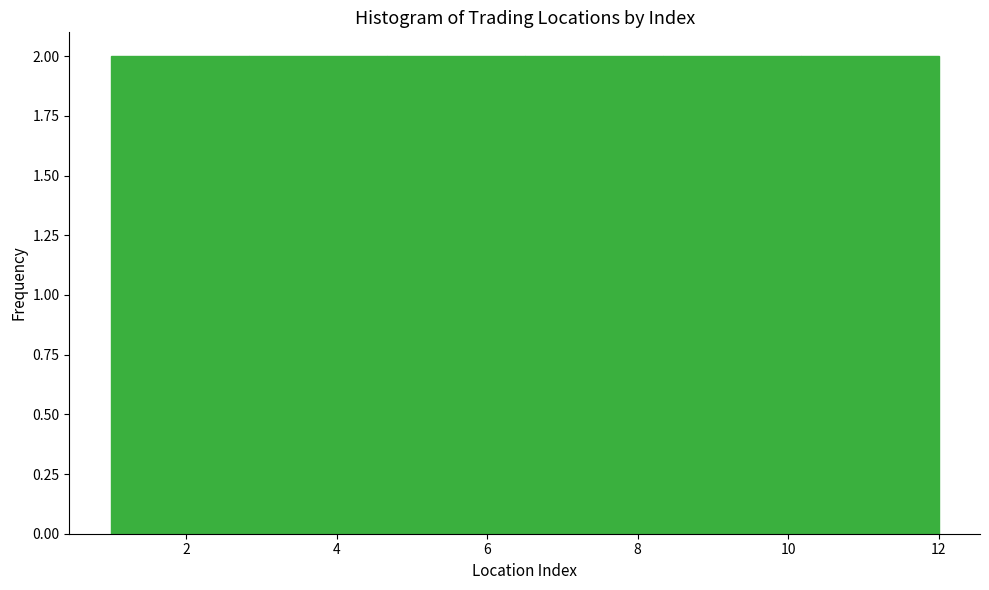

Reading left to right, transcribe this chart: for each bar, give the range it covers on the x-axis and its height. Neither the bar edges nor the heights are printed on the chart, so give them approximately, as read against the axes.

1.0 to 2.8: 2
2.8 to 4.6: 2
4.6 to 6.6: 2
6.6 to 8.4: 2
8.4 to 10.2: 2
10.2 to 12.0: 2